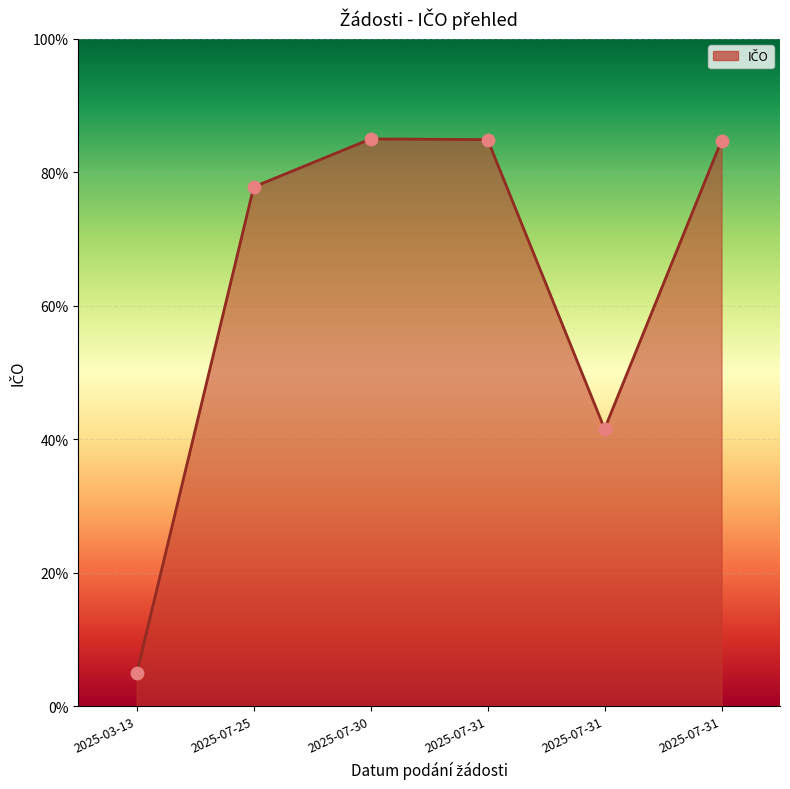

What is the ratio of the value at 2025-07-31 to the value at 2025-07-31?

2.0